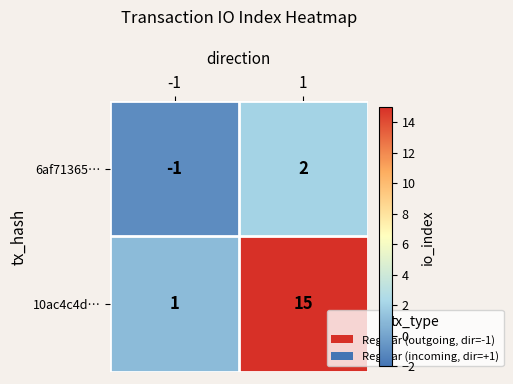

What is the difference between the 6af71365… values at -1 and 1?

3